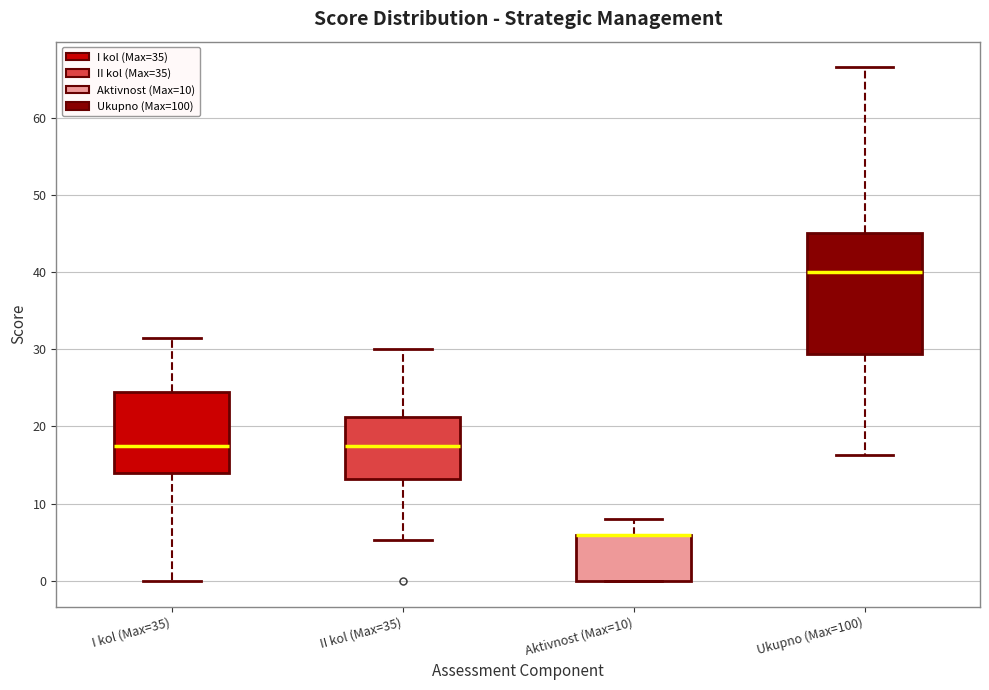

Reading left to right, transcribe this box plot: for each box, give where its median line is, the range the box spans, and where its two whiskers end, as read against the y-axis. The values are not printed on the chart, so give them approximately, as read against the axis.

I kol (Max=35): median 18, box 14 to 25, whiskers 0 to 32
II kol (Max=35): median 18, box 13 to 21, whiskers 5 to 30
Aktivnost (Max=10): median 6 (drawn on the box's upper edge), box 0 to 6, whiskers 0 to 8
Ukupno (Max=100): median 40, box 29 to 45, whiskers 16 to 67